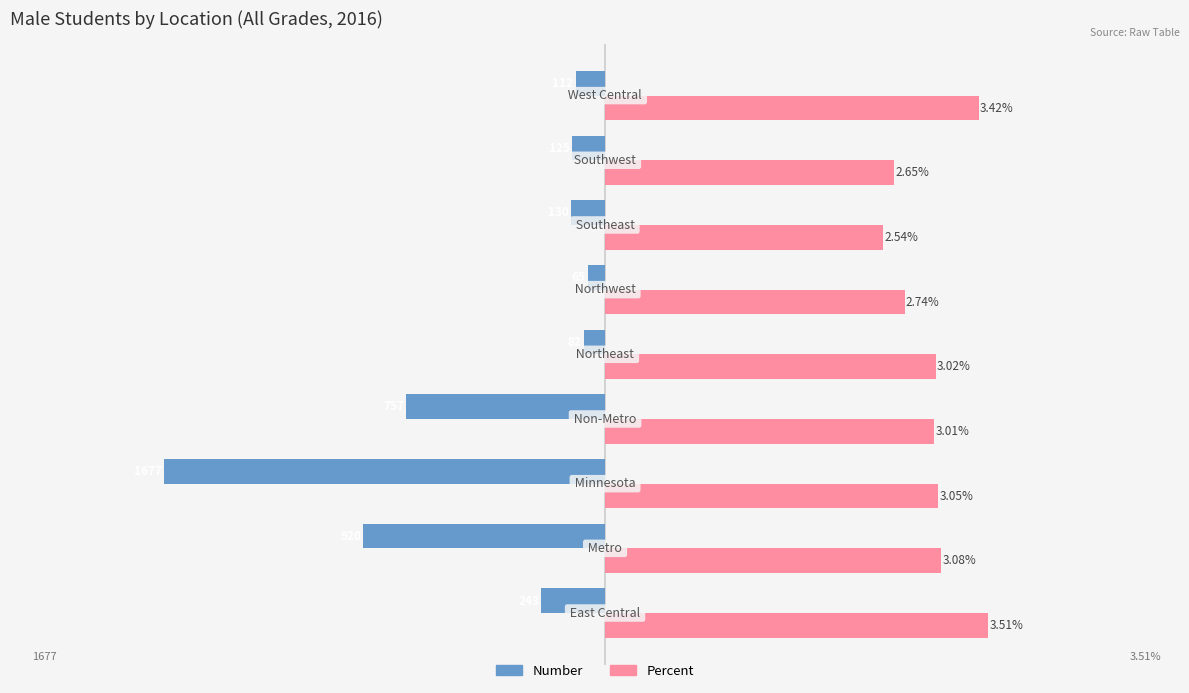

What are all the series names shown in the legend?

Number, Percent